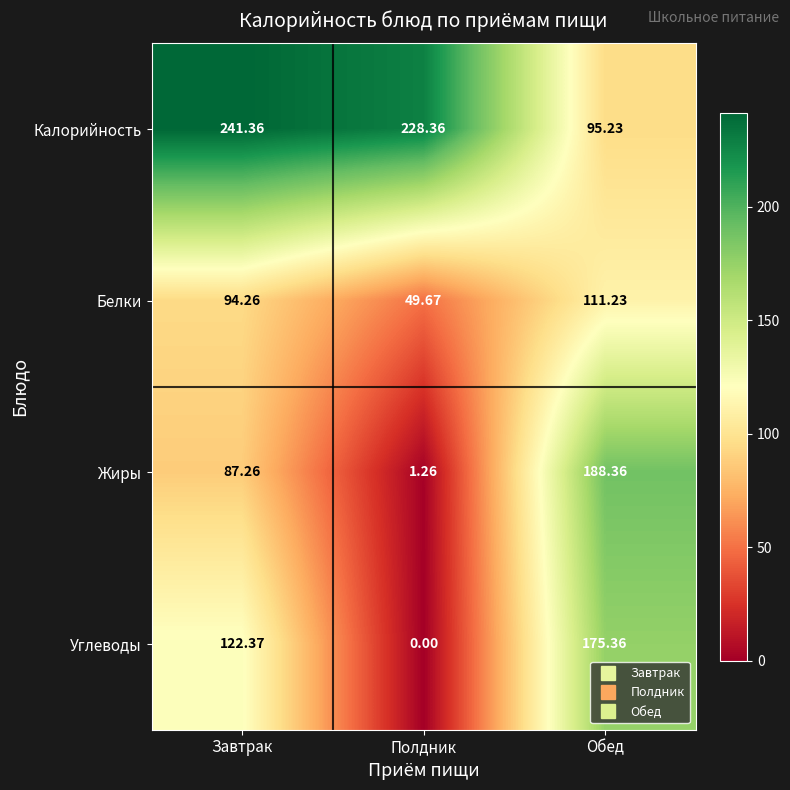

Is the value of Калорийность at Полдник greater than the value of Белки at Завтрак?

Yes